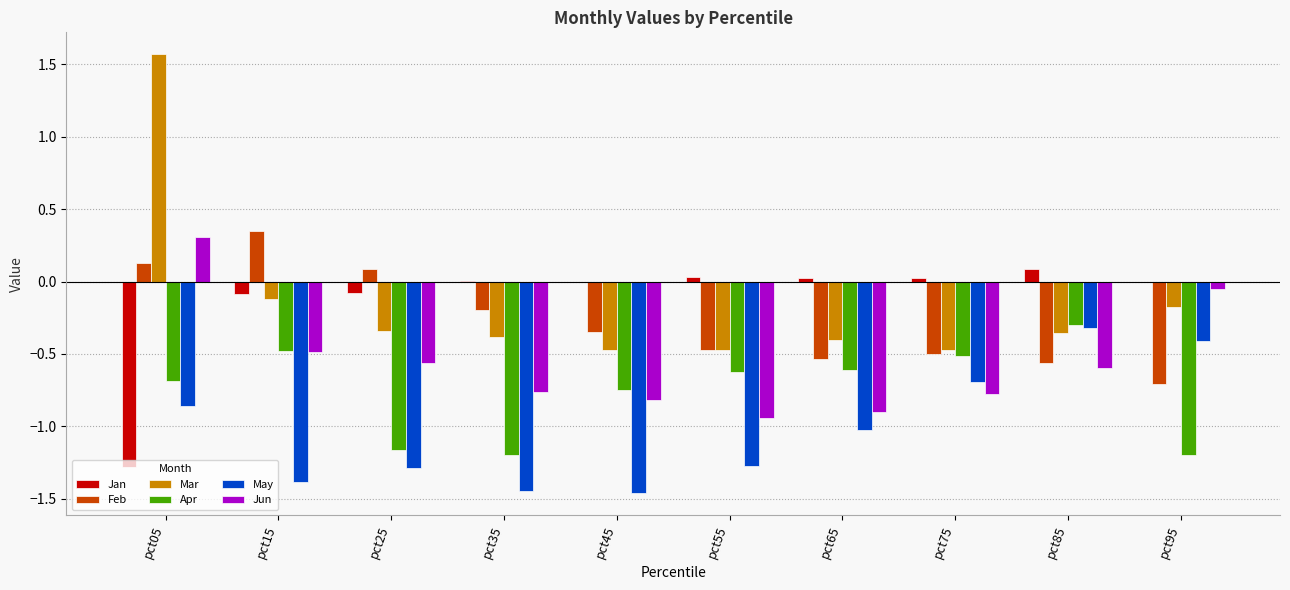

True or false: Apr has a value of -0.2 at pct85.

False